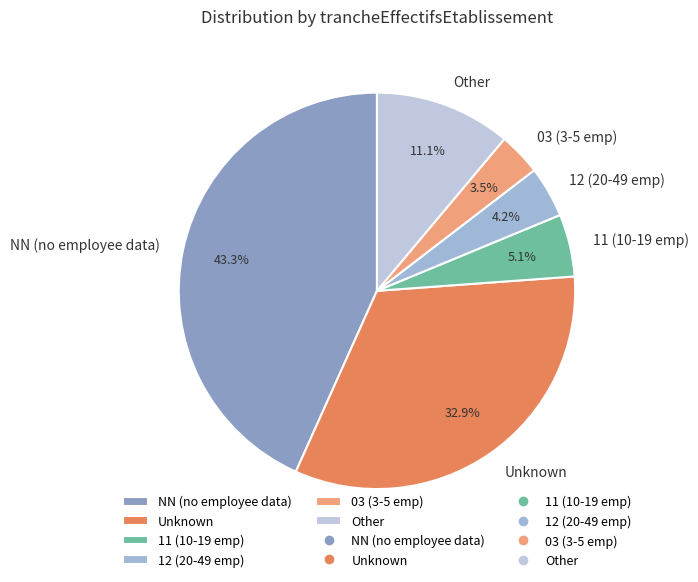

Between 11 (10-19 emp) and 12 (20-49 emp), which is larger?

11 (10-19 emp)